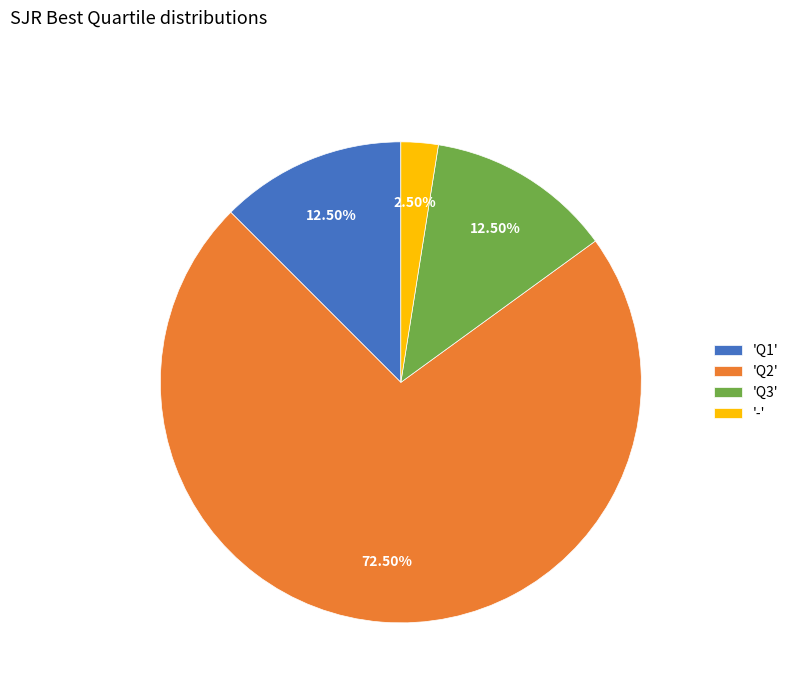

Which slice is the largest?

'Q2'